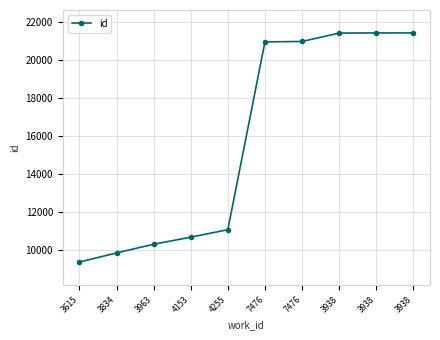

True or false: there are more than 0 points higher than both neighbors.

False